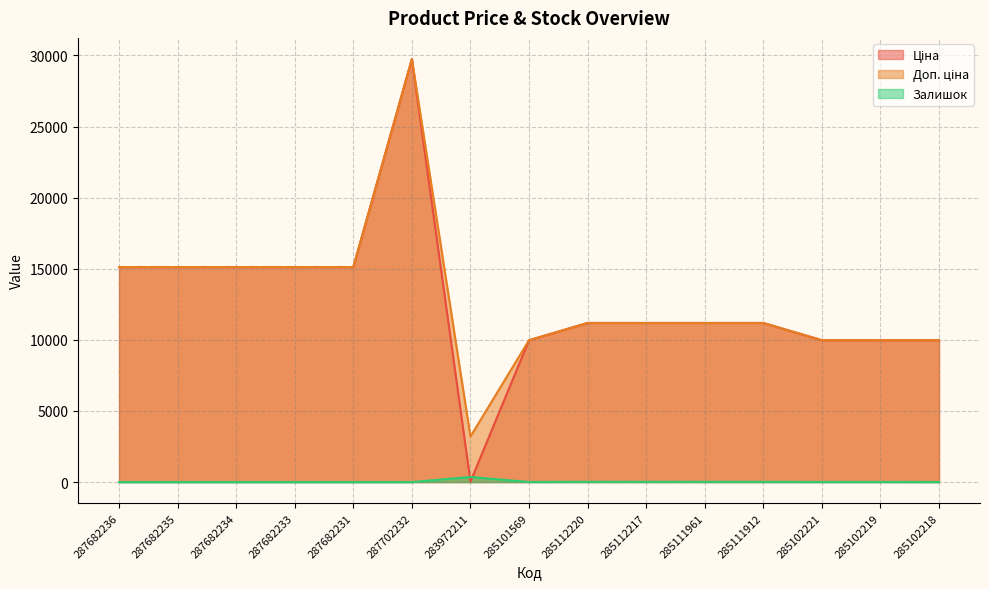

What is the difference between the maximum and minimum values in the Доп. ціна series?

26542.2